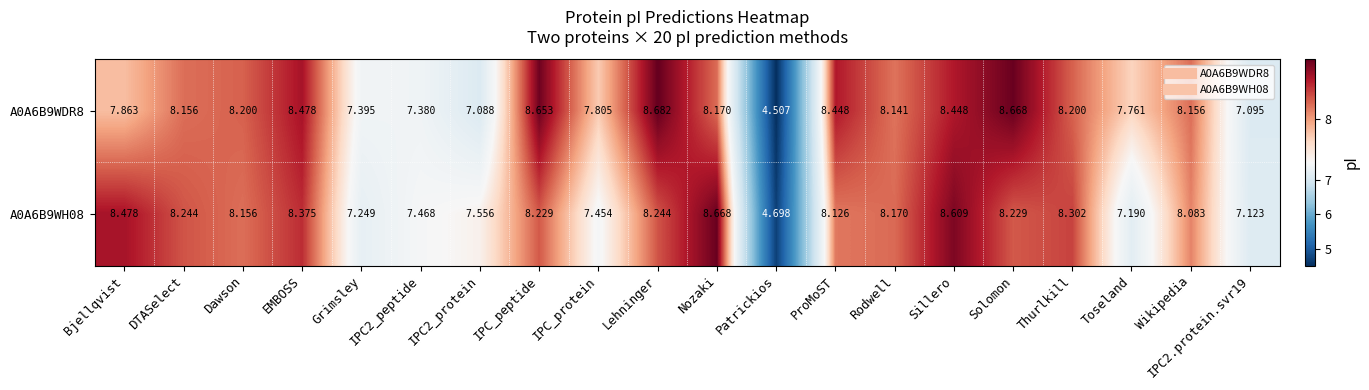

Which category has the lowest value across all series?

Patrickios